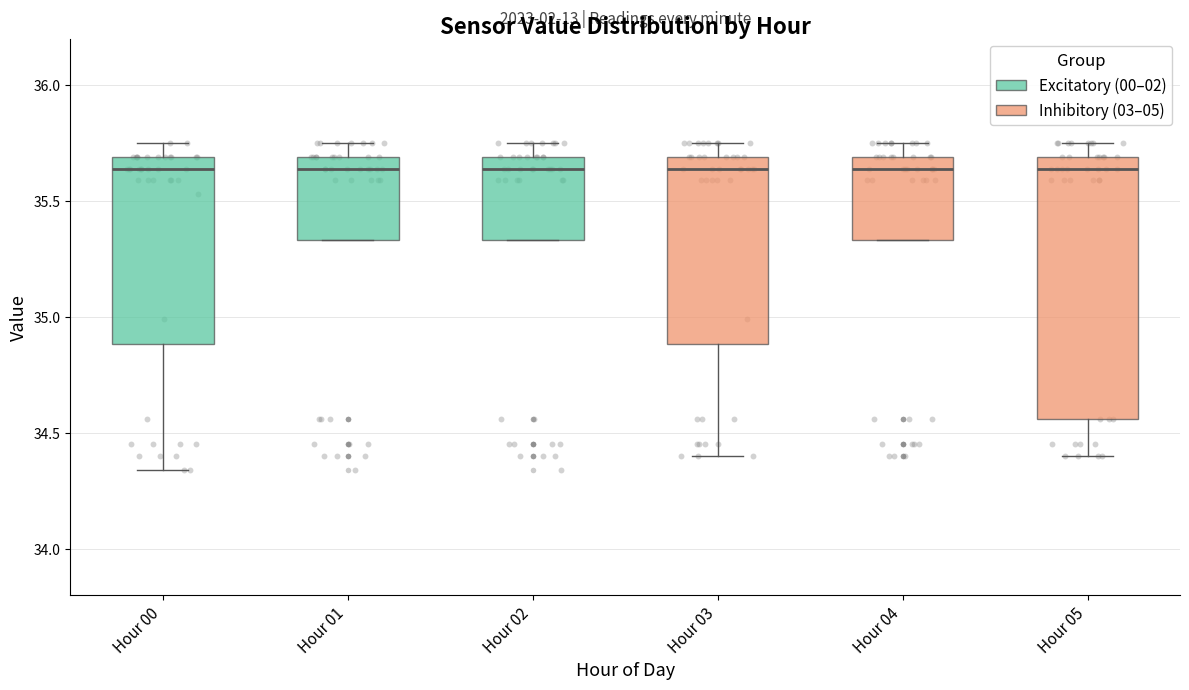

Which box is the tallest, from its lower edge to its upper edge?

Hour 05